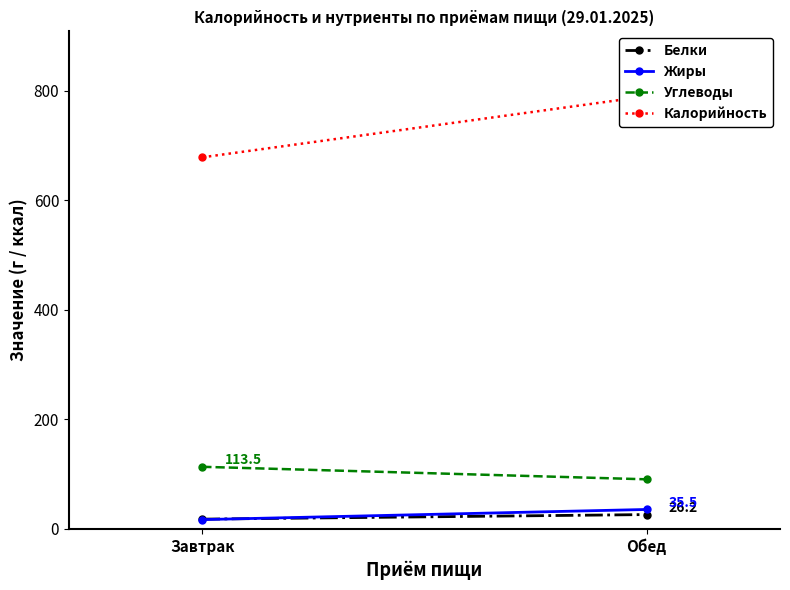

Rank the categories by Белки value from highest to lowest.

Обед, Завтрак